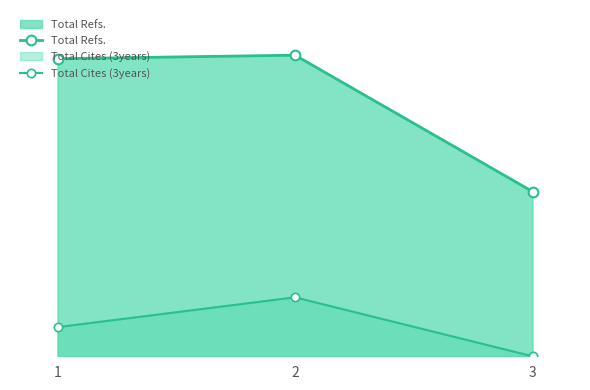

What is the sum of the Total Cites (3years) values at 2 and 3?

83